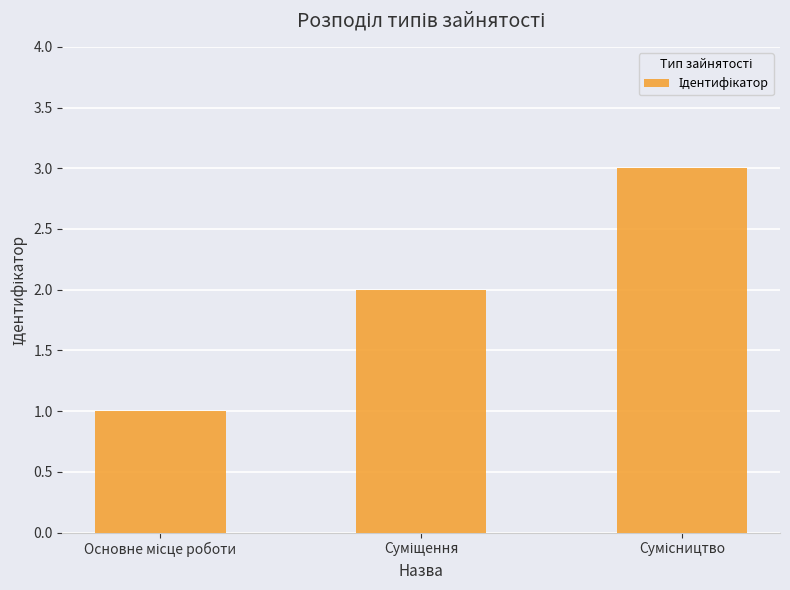

Reading right to left, list all the values displayed in this chart.

3	2	1